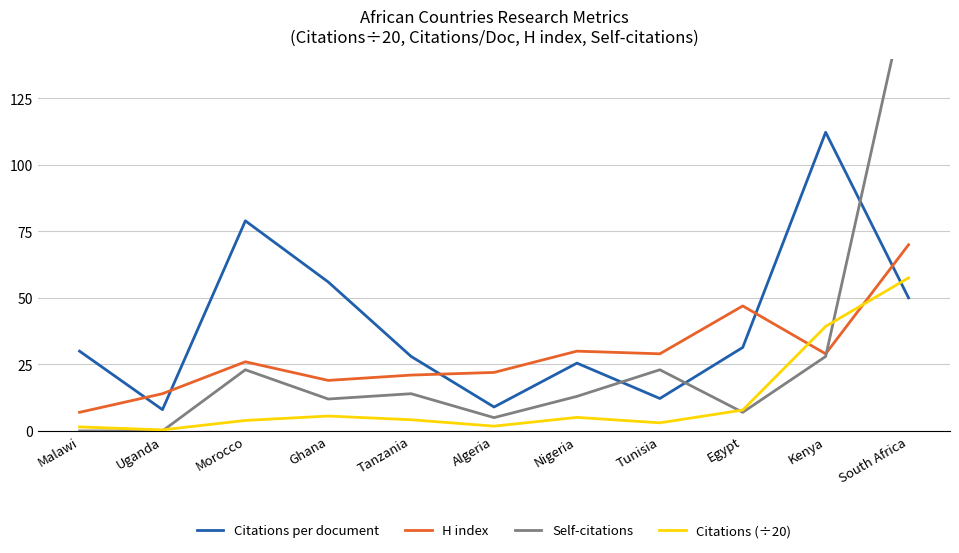

What is the total value across all series at Tunisia?

67.2